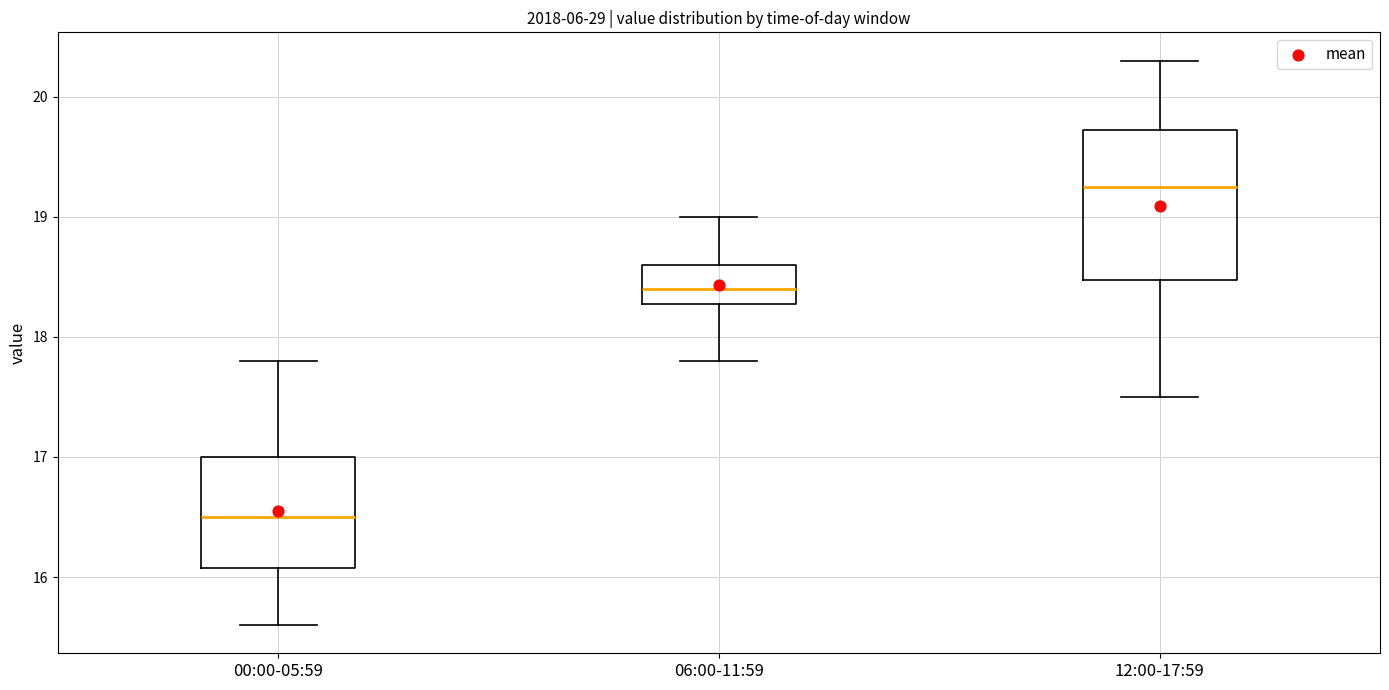

Reading left to right, transcribe this box plot: for each box, give where its median line is, the range the box spans, and where its two whiskers end, as read against the y-axis. The values are not printed on the chart, so give them approximately, as read against the axis.

00:00-05:59: median 16.5, box 16.1 to 17.0, whiskers 15.6 to 17.8
06:00-11:59: median 18.4, box 18.3 to 18.6, whiskers 17.8 to 19.0
12:00-17:59: median 19.3, box 18.5 to 19.7, whiskers 17.5 to 20.3